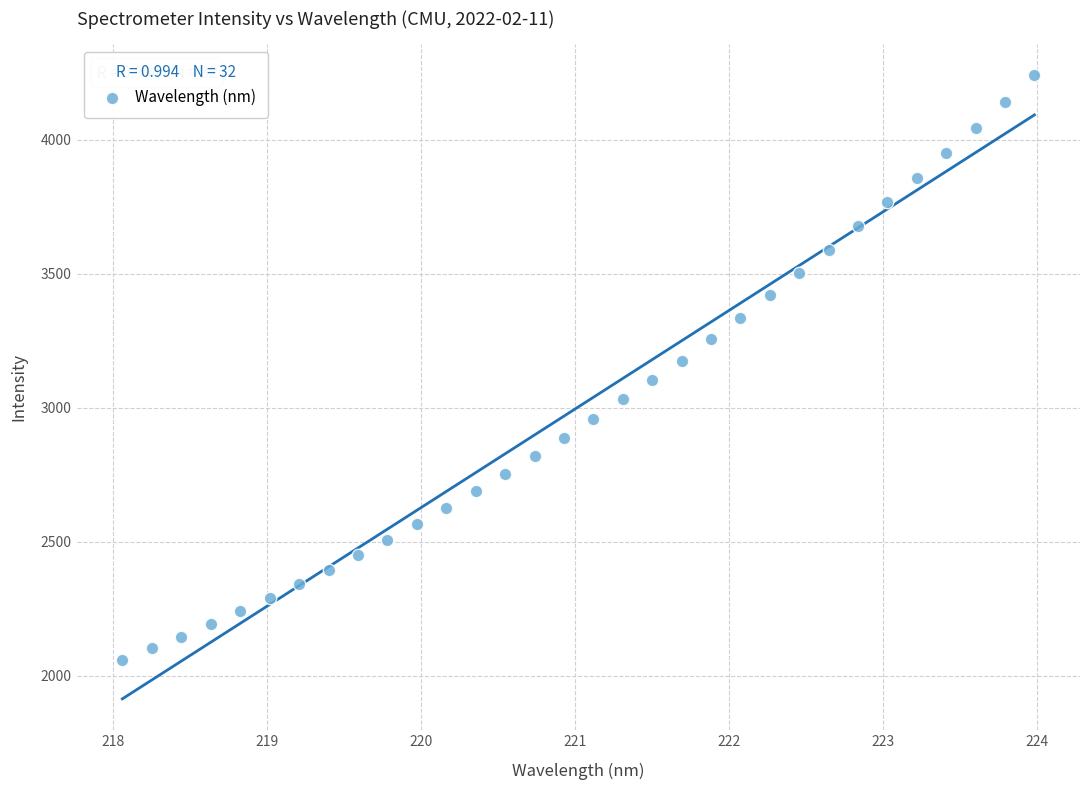

What is the range of X values (max minus min)?

5.9